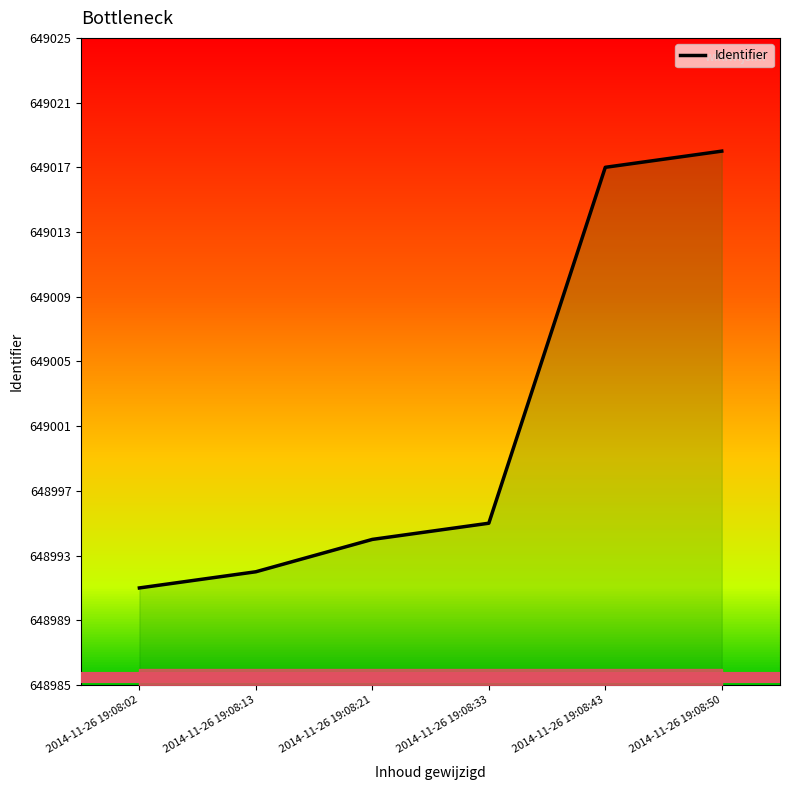

Reading right to left, extract all data points from this chart.

2014-11-26 19:08:50=649018	2014-11-26 19:08:43=649017	2014-11-26 19:08:33=648995	2014-11-26 19:08:21=648994	2014-11-26 19:08:13=648992	2014-11-26 19:08:02=648991